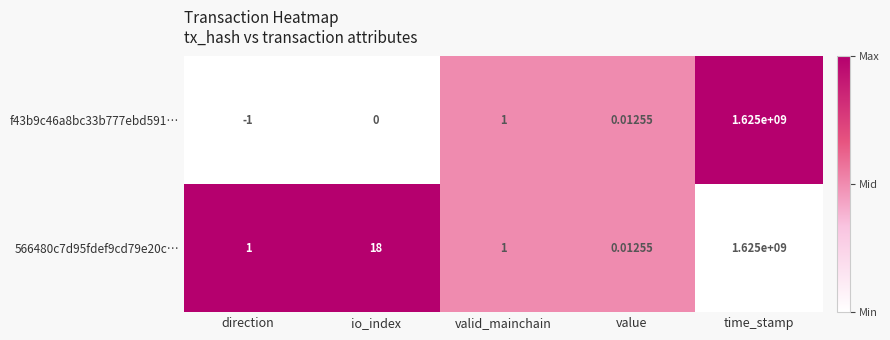

Which label corresponds to the smallest value in the chart?

direction